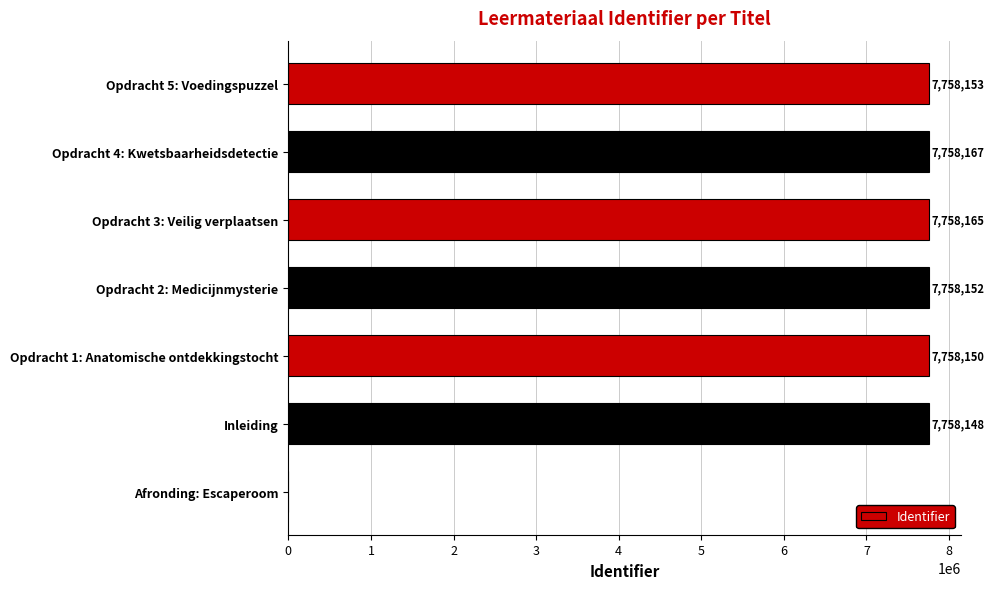

The value at Opdracht 1: Anatomische ontdekkingstocht is 11333722. True or false?

False